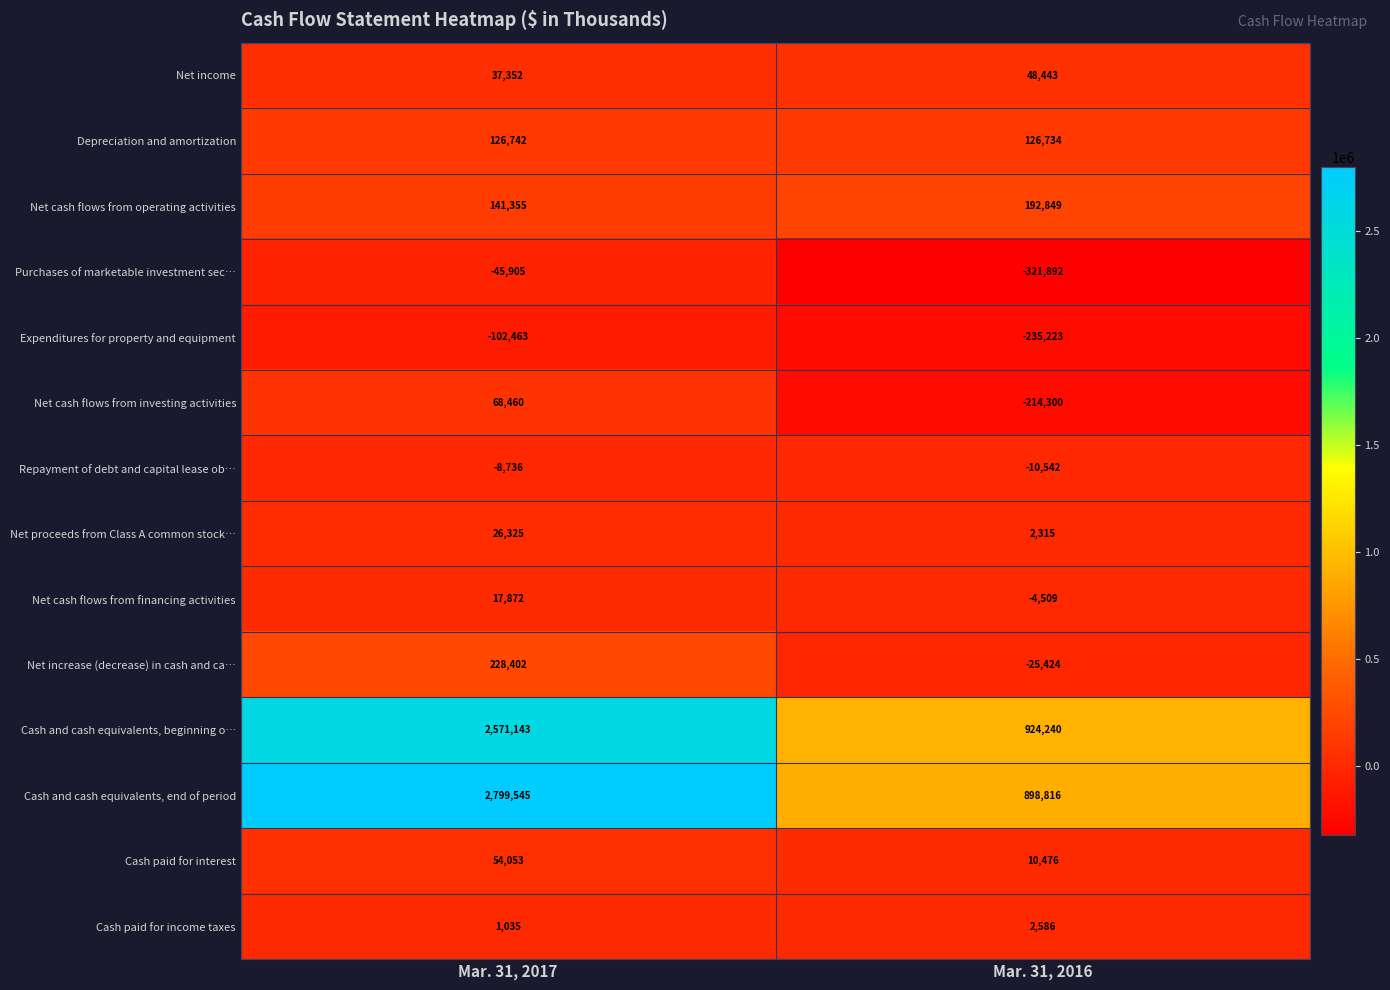

True or false: Cash and cash equivalents, end of period has a value of 522540 at Mar. 31, 2016.

False